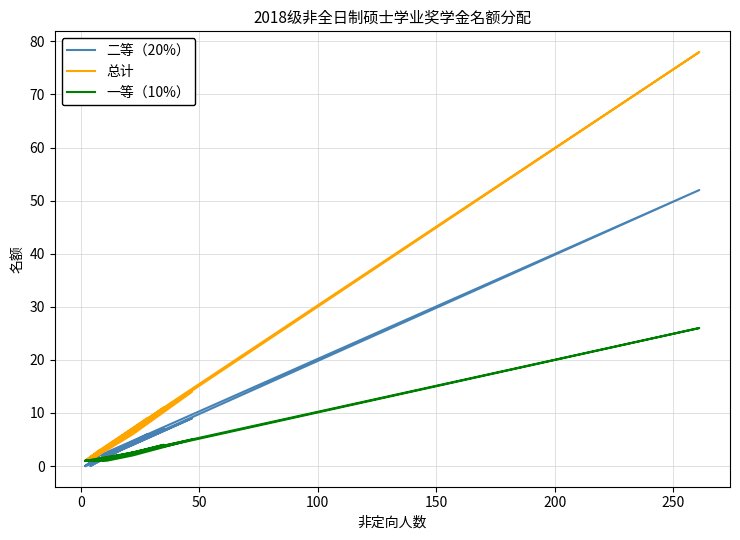

Which series has the widest spread of values?

总计